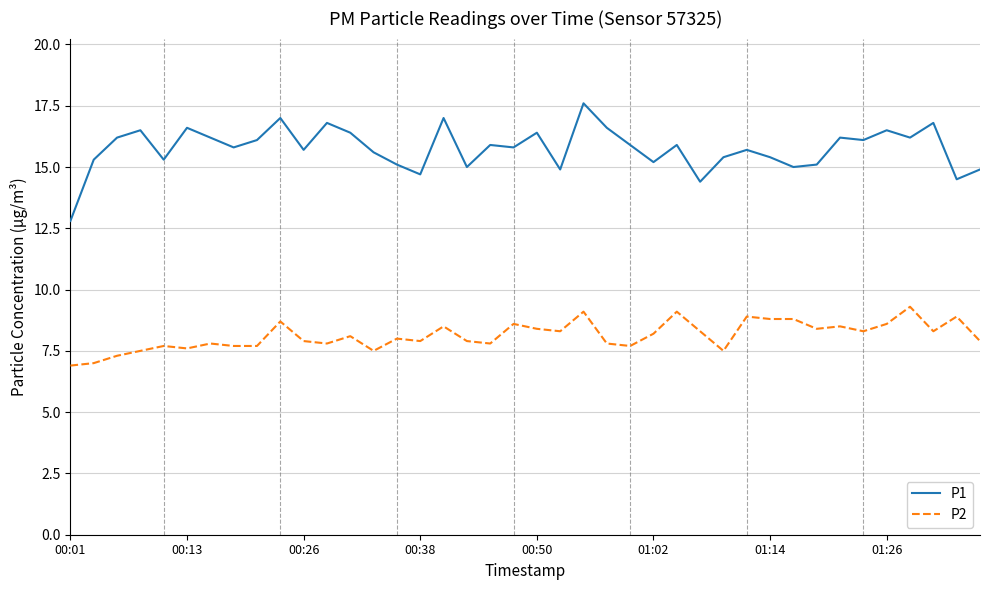

Which series has the widest spread of values?

P1